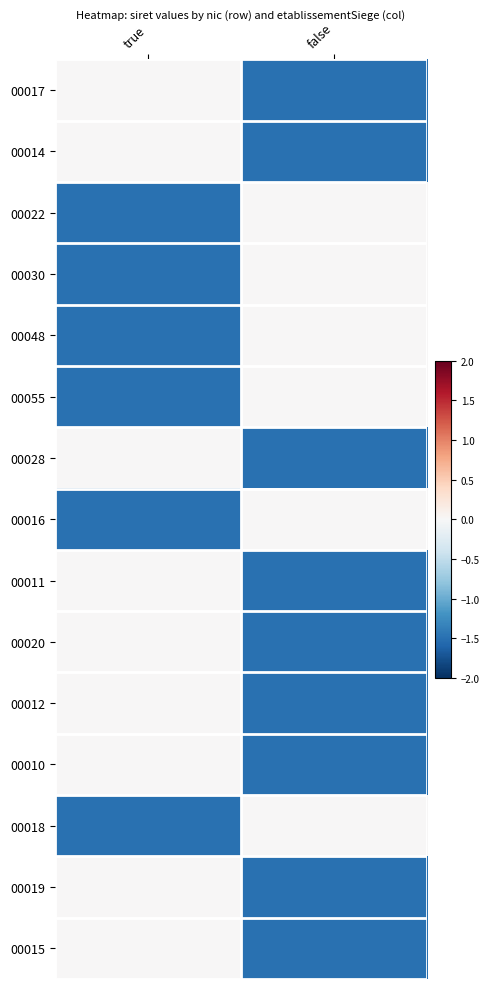

Which label corresponds to the smallest value in the chart?

false